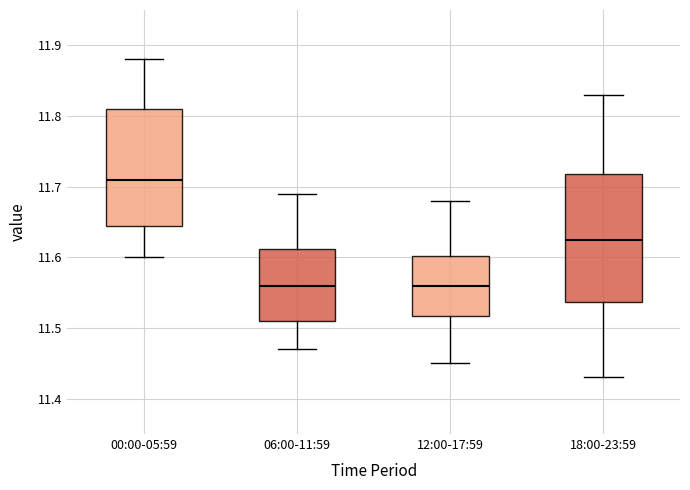

Which box is the tallest, from its lower edge to its upper edge?

18:00-23:59